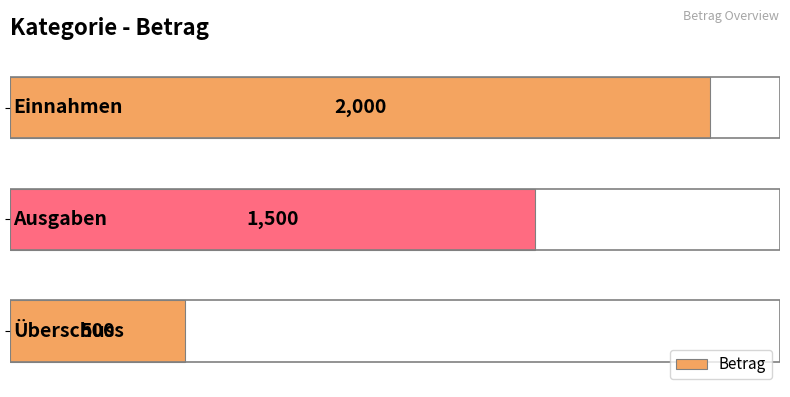

How many values are between 500 and 2000?

3